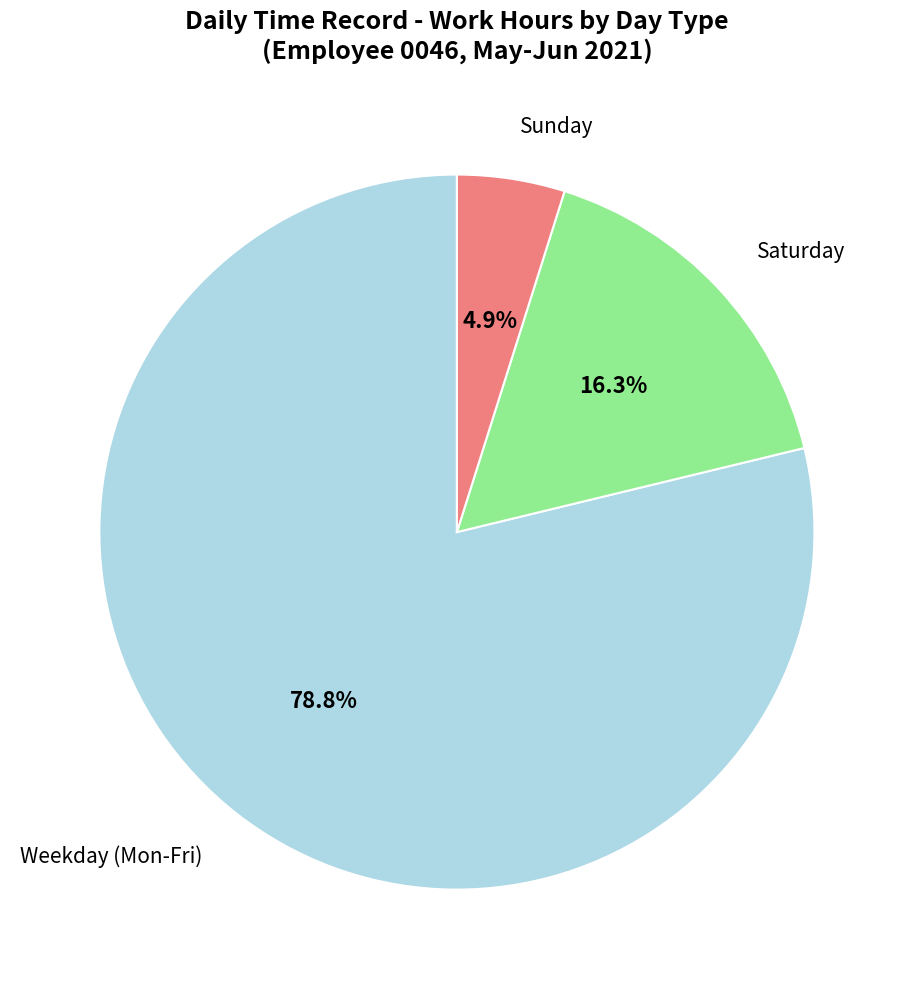

Does any single category account for the majority?

Yes